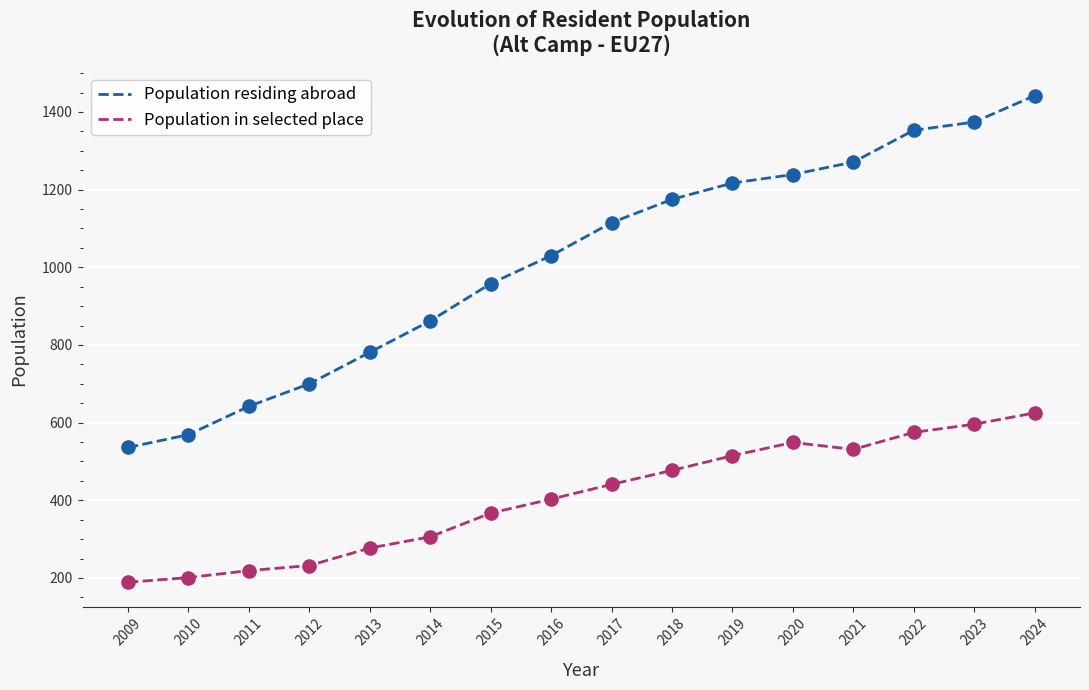

Is the value of Population residing abroad at 2023 greater than the value of Population in selected place at 2021?

Yes